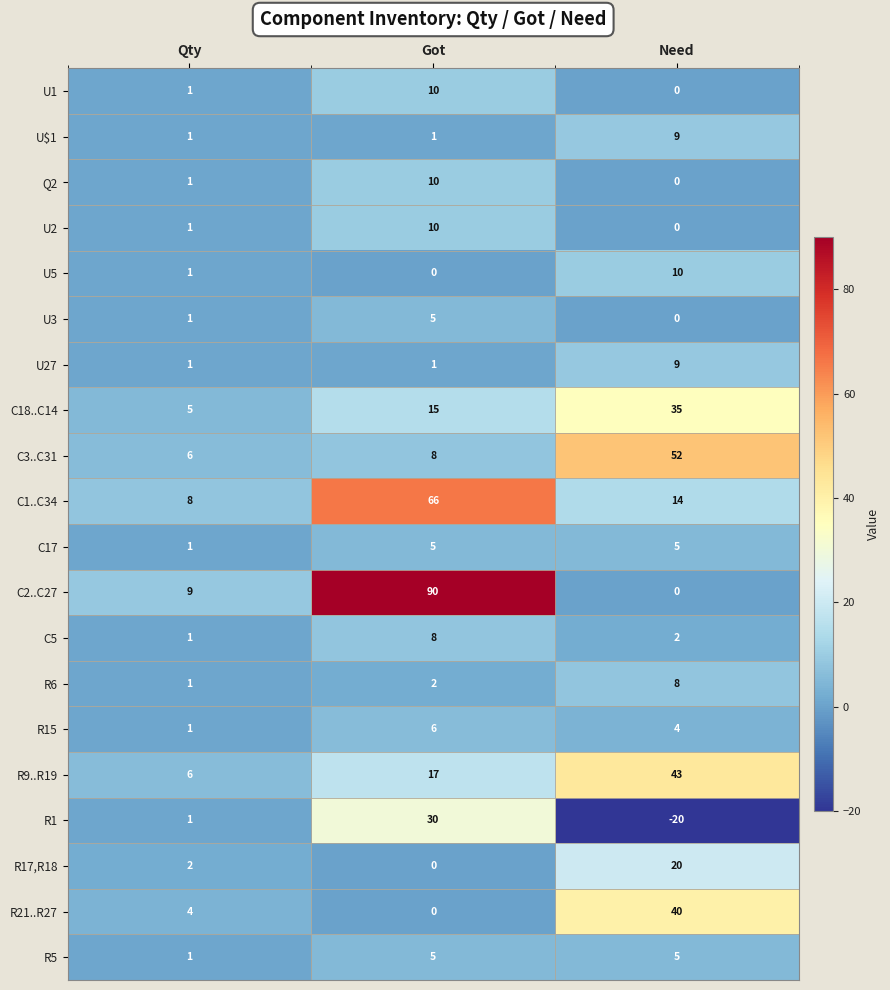

Is it true that U$1 equals 9 at Need?

True